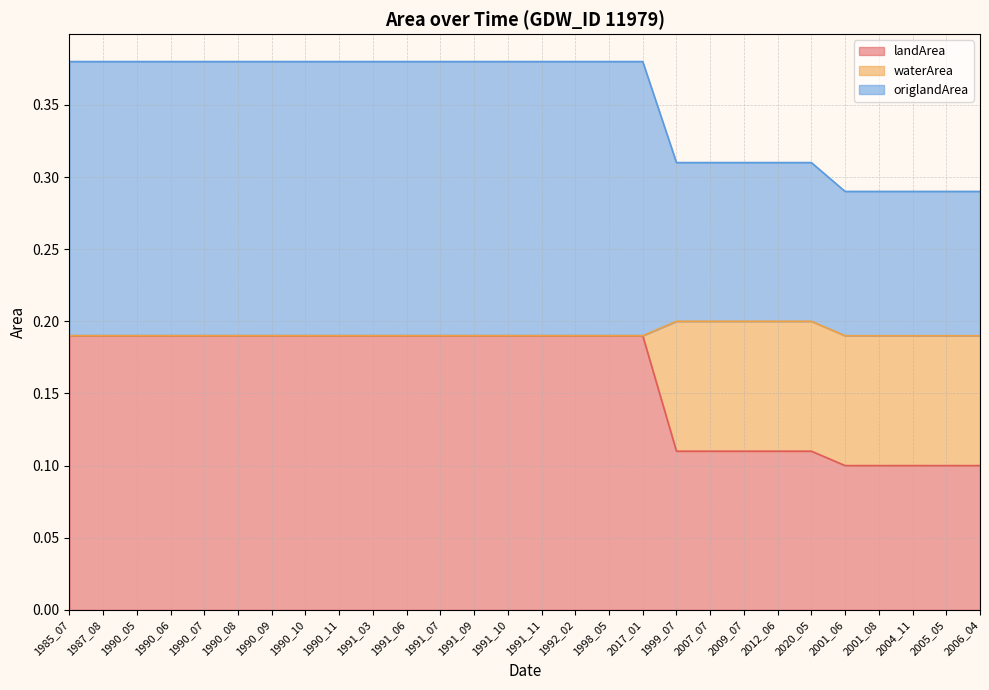

Does the chart have visible grid lines?

Yes